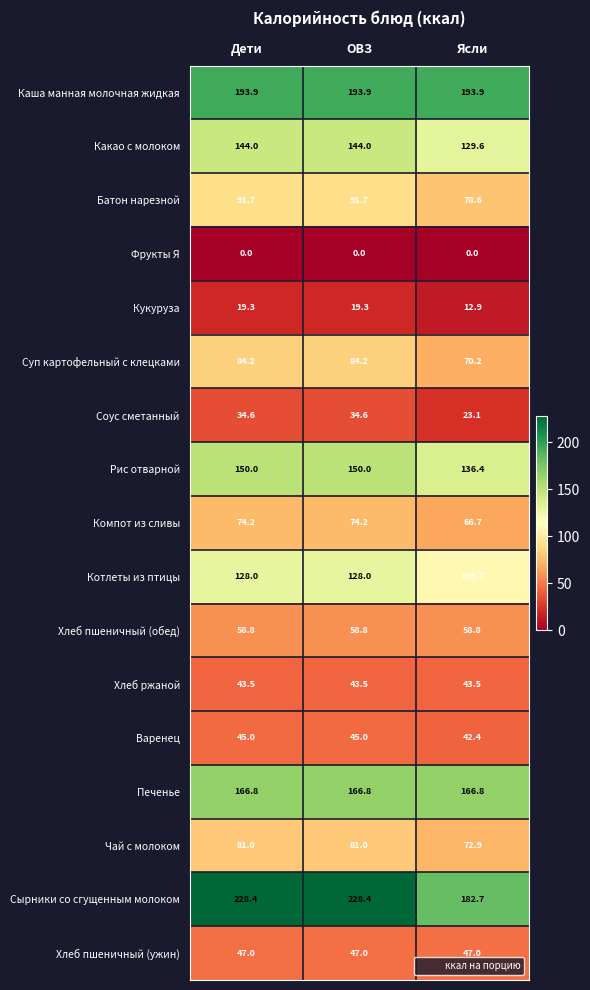

Which series has the largest total across all categories?

Сырники со сгущенным молоком